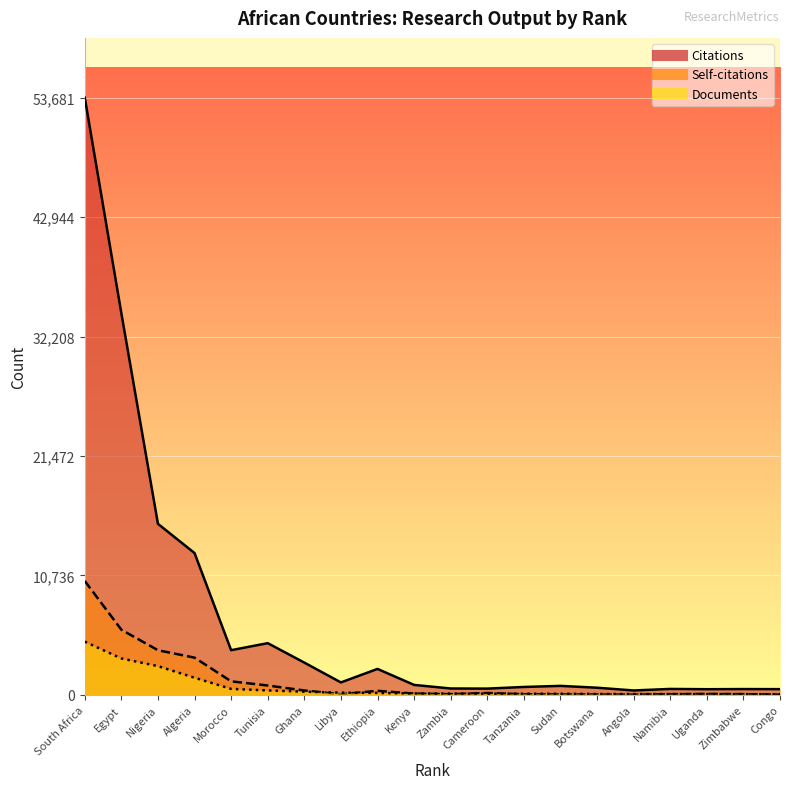

The Citations series shows 122 at Zimbabwe. True or false?

False